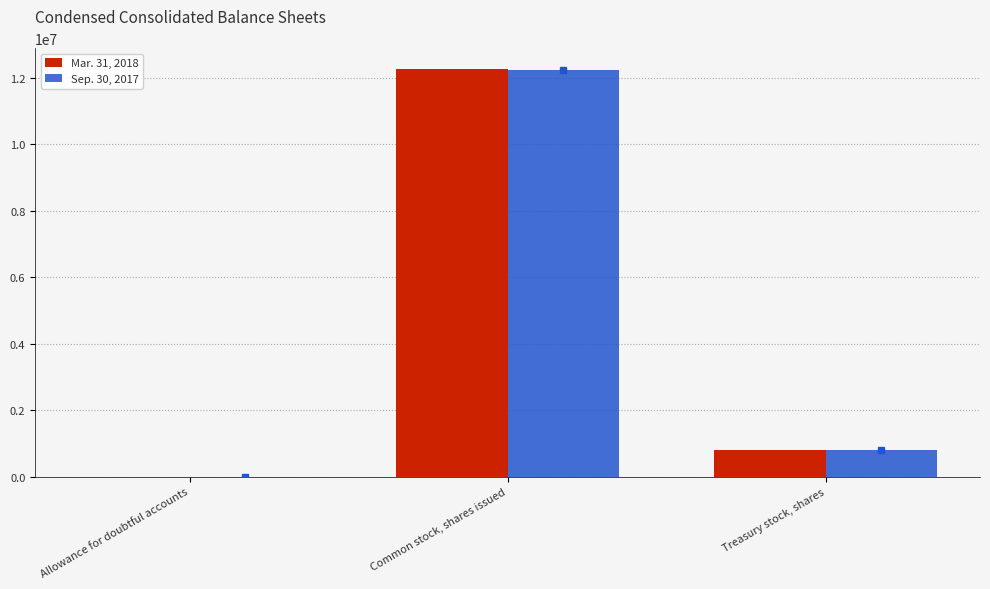

Which category has the highest value in the Sep. 30, 2017 series?

Common stock, shares issued